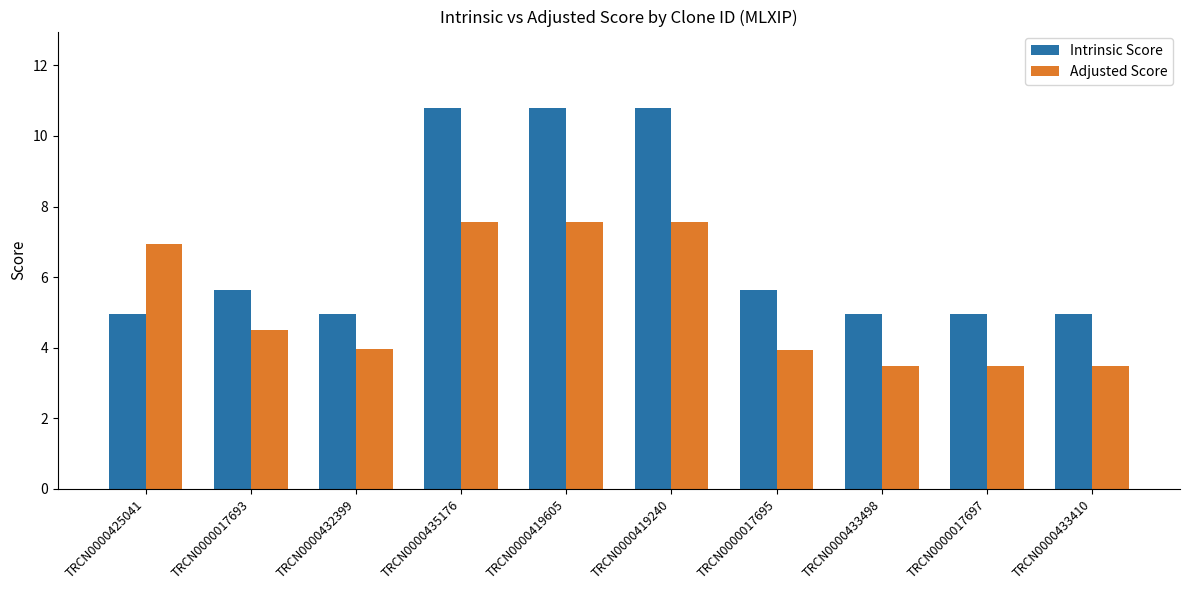

What position from the right is TRCN0000017695?

4